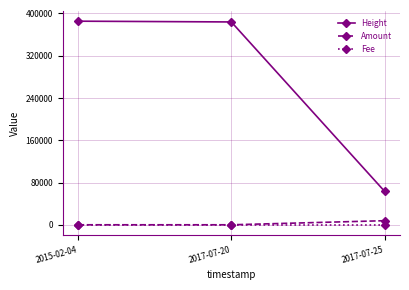

Rank the series by their maximum value, from highest to lowest.

Height, Amount, Fee